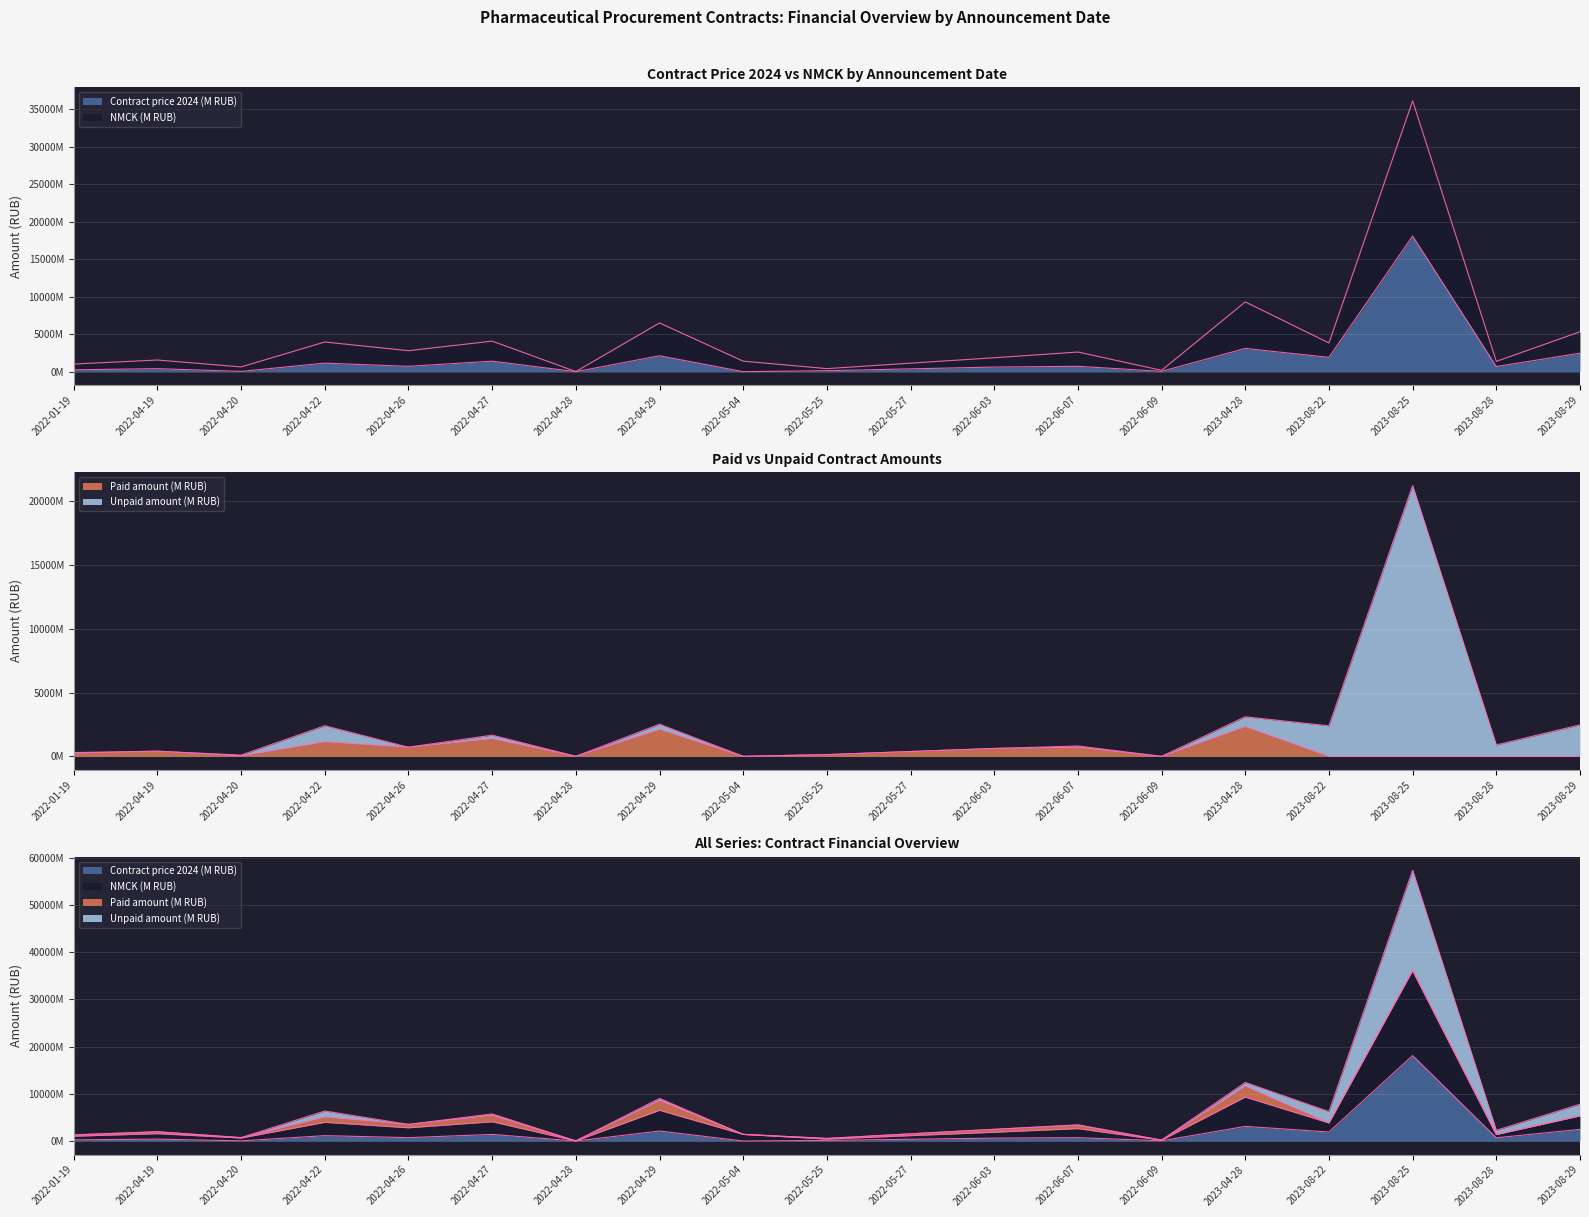

What is the difference between the Paid amount (M RUB) values at 2022-05-04 and 2022-06-03?

614.2